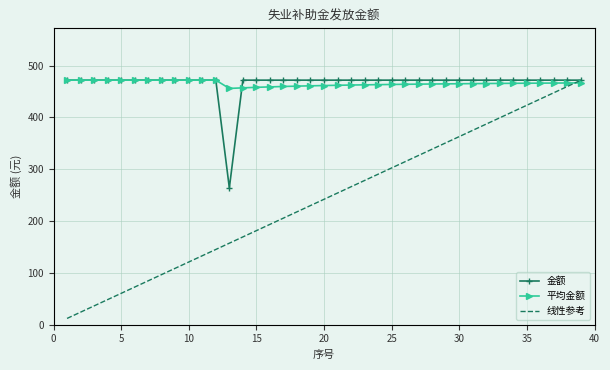

What is the minimum value shown in the chart?

12.1